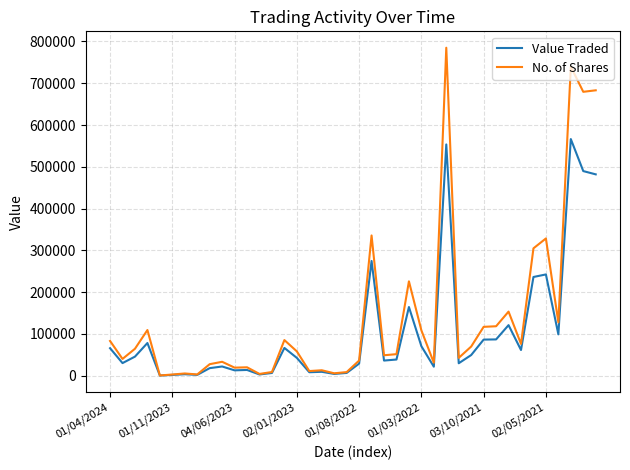

In Value Traded, how many points are lower than both neighbors (excluding endpoints)?

12